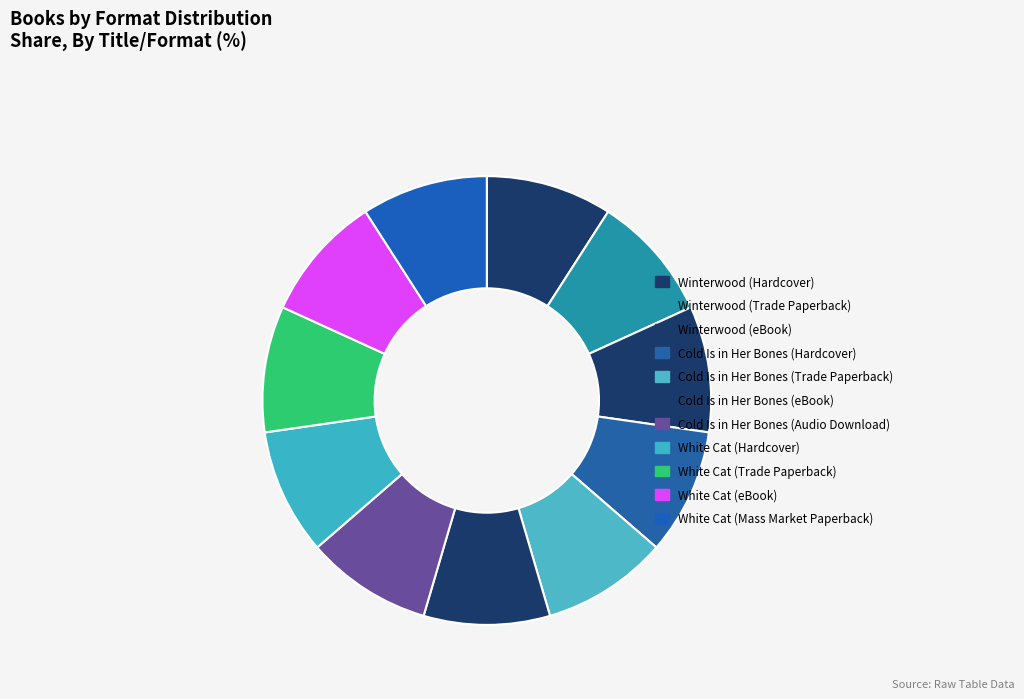

Does any single category account for the majority?

No